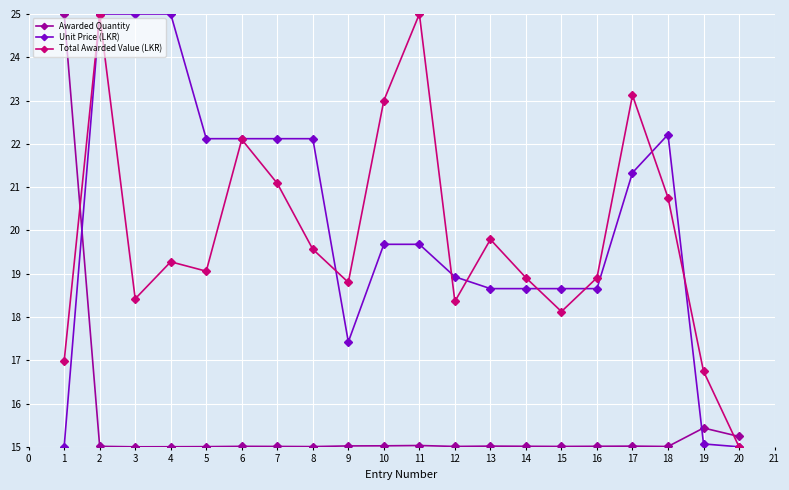

True or false: Awarded Quantity has a value of 15.0 at 9.

True